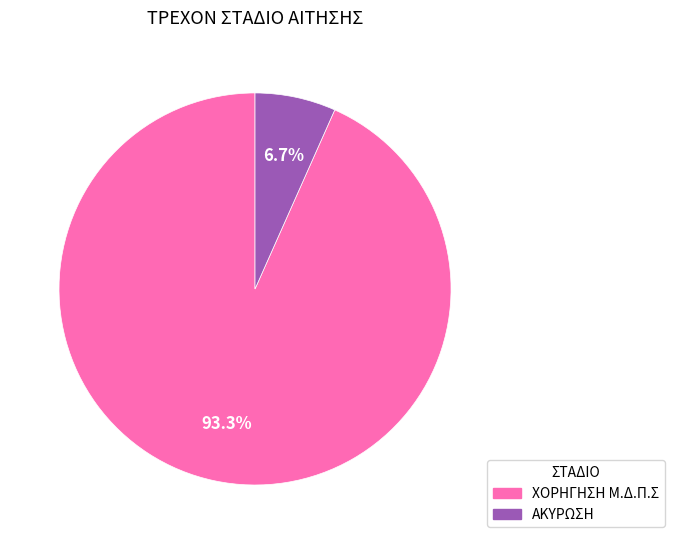

To the nearest percent, what portion does ΧΟΡΗΓΗΣΗ Μ.Δ.Π.Σ represent?

93%